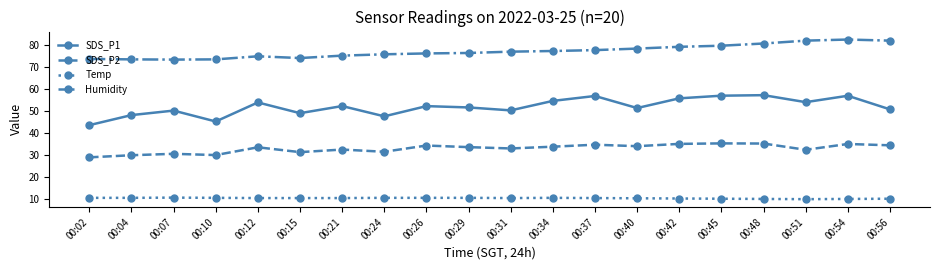

List the series in order of their peak value, highest first.

Humidity, SDS_P1, SDS_P2, Temp